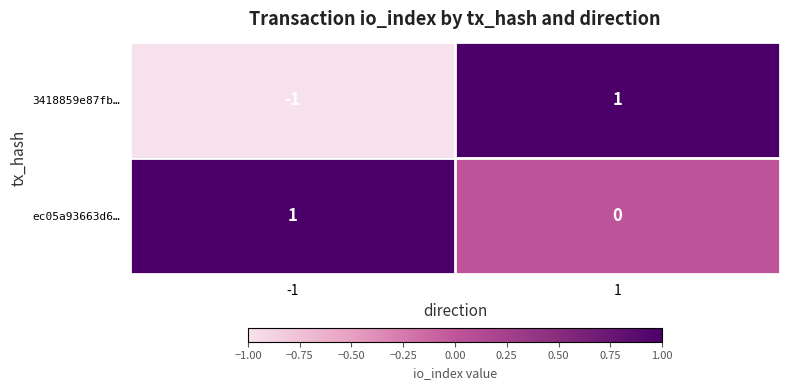

Rank the categories by 3418859e87fb… value from lowest to highest.

-1, 1